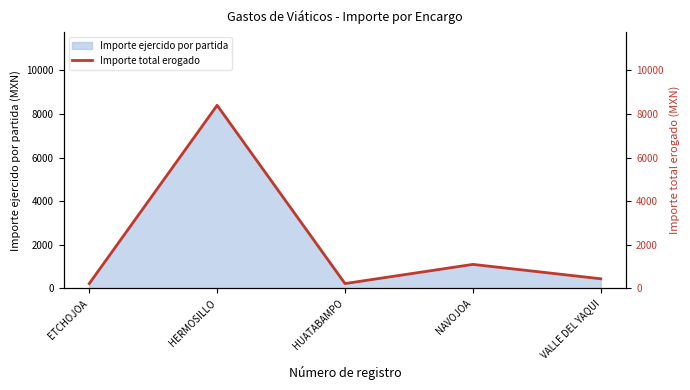

What is the sum of the values at NAVOJOA and HERMOSILLO?

9500